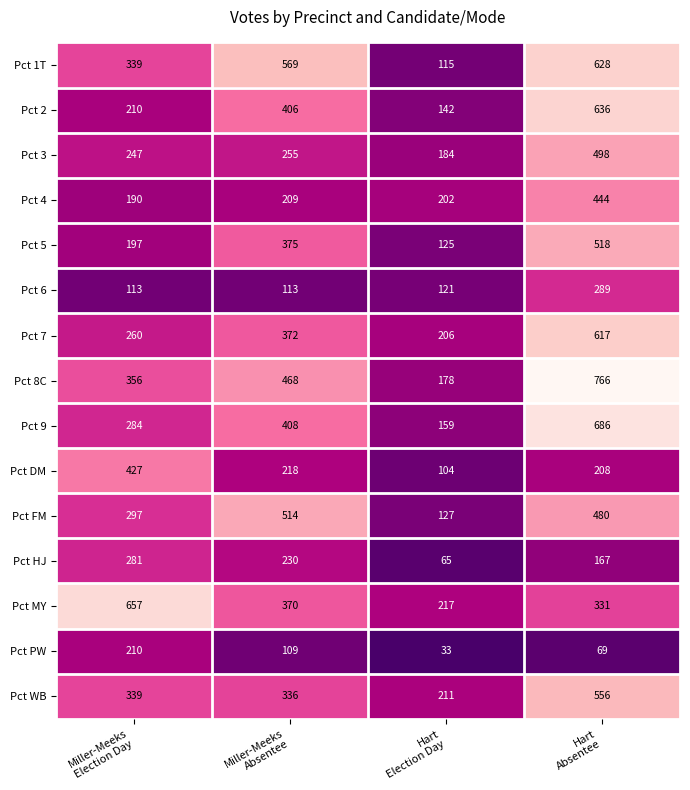

Rank the series by their maximum value, from lowest to highest.

Pct PW, Pct HJ, Pct 6, Pct DM, Pct 4, Pct 3, Pct FM, Pct 5, Pct WB, Pct 7, Pct 1T, Pct 2, Pct MY, Pct 9, Pct 8C